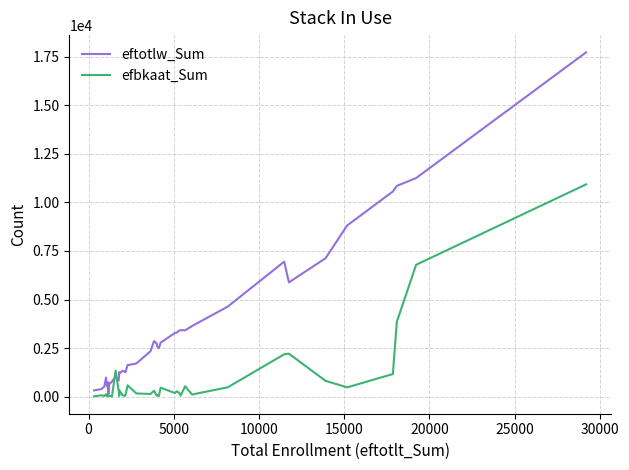

Which series has the widest spread of values?

eftotlw_Sum